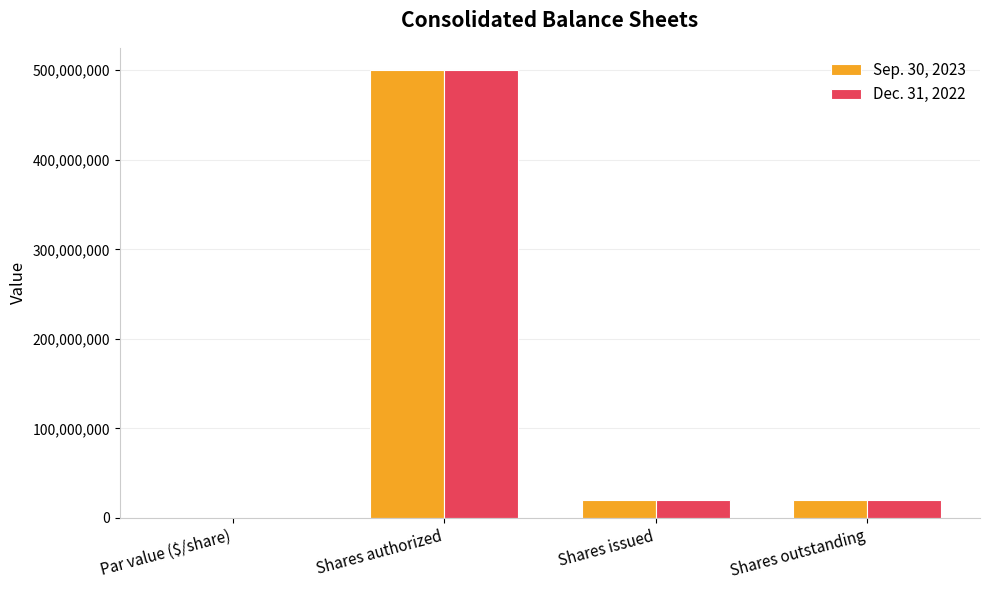

At which category is the sum across all series the highest?

Shares authorized